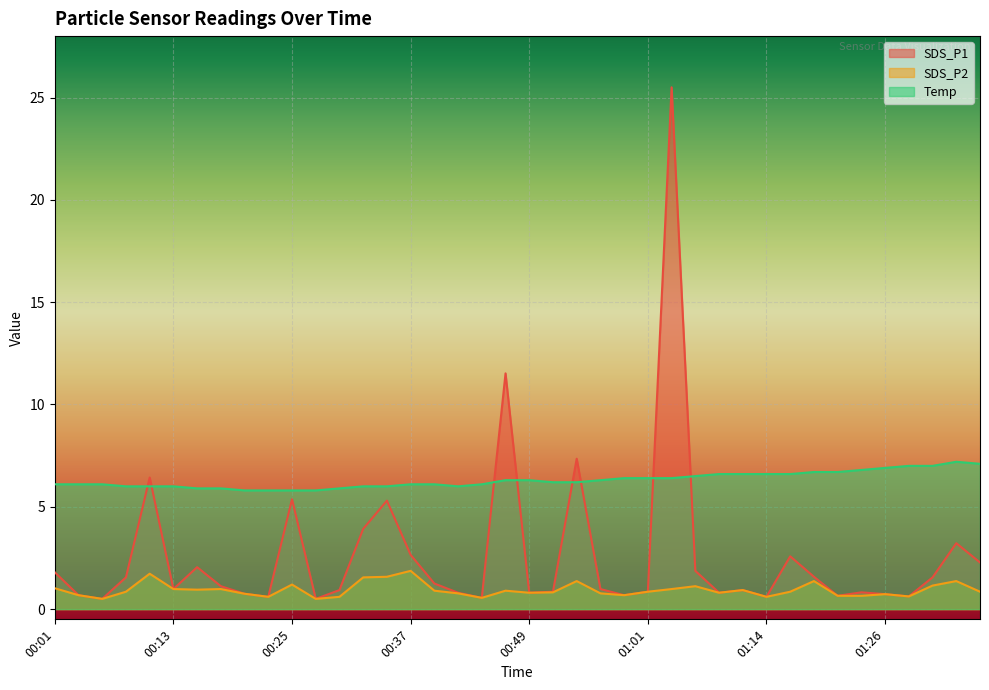

What is the value of the SDS_P2 point at the 31st from the left?

0.6